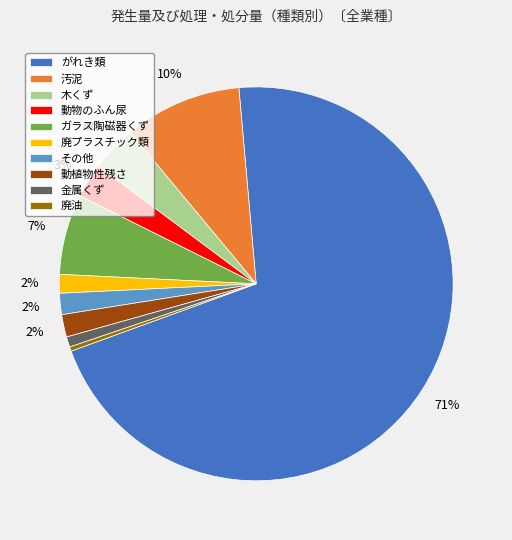

To the nearest percent, what is the difference between the largest and smallest slice percentages?

70%